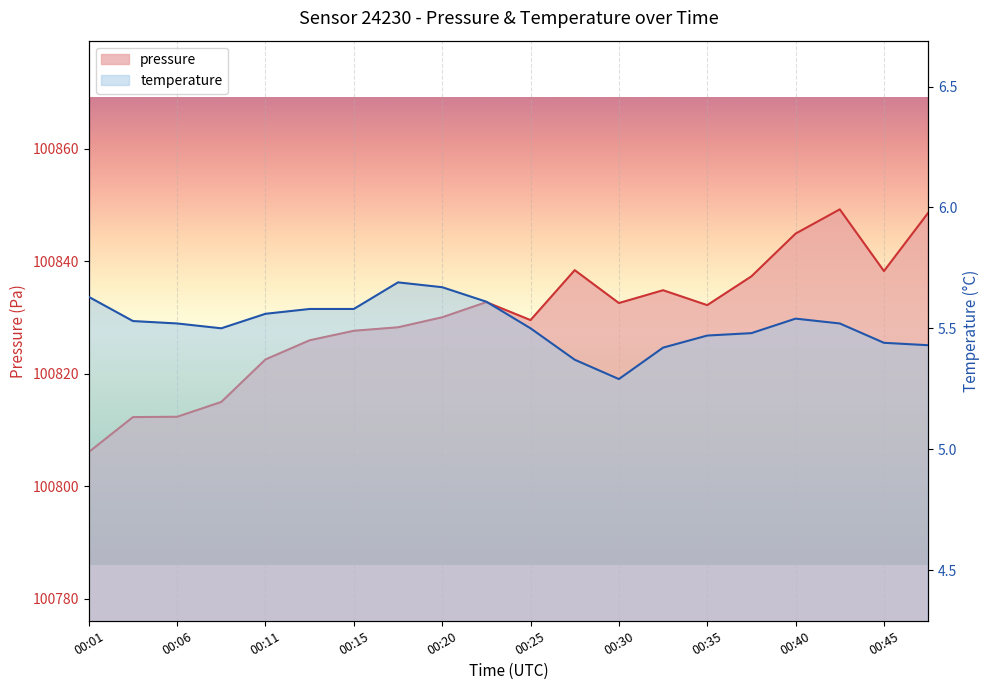

Reading right to left, extract all data points from this chart.

pressure: 100848.6	100838.2	100849.2	100844.9	100837.3	100832.2	100834.8	100832.6	100838.4	100829.5	100832.7	100830.0	100828.2	100827.6	100825.9	100822.5	100815.0	100812.3	100812.3	100806.1
temperature: 5.4	5.4	5.5	5.5	5.5	5.5	5.4	5.3	5.4	5.5	5.6	5.7	5.7	5.6	5.6	5.6	5.5	5.5	5.5	5.6